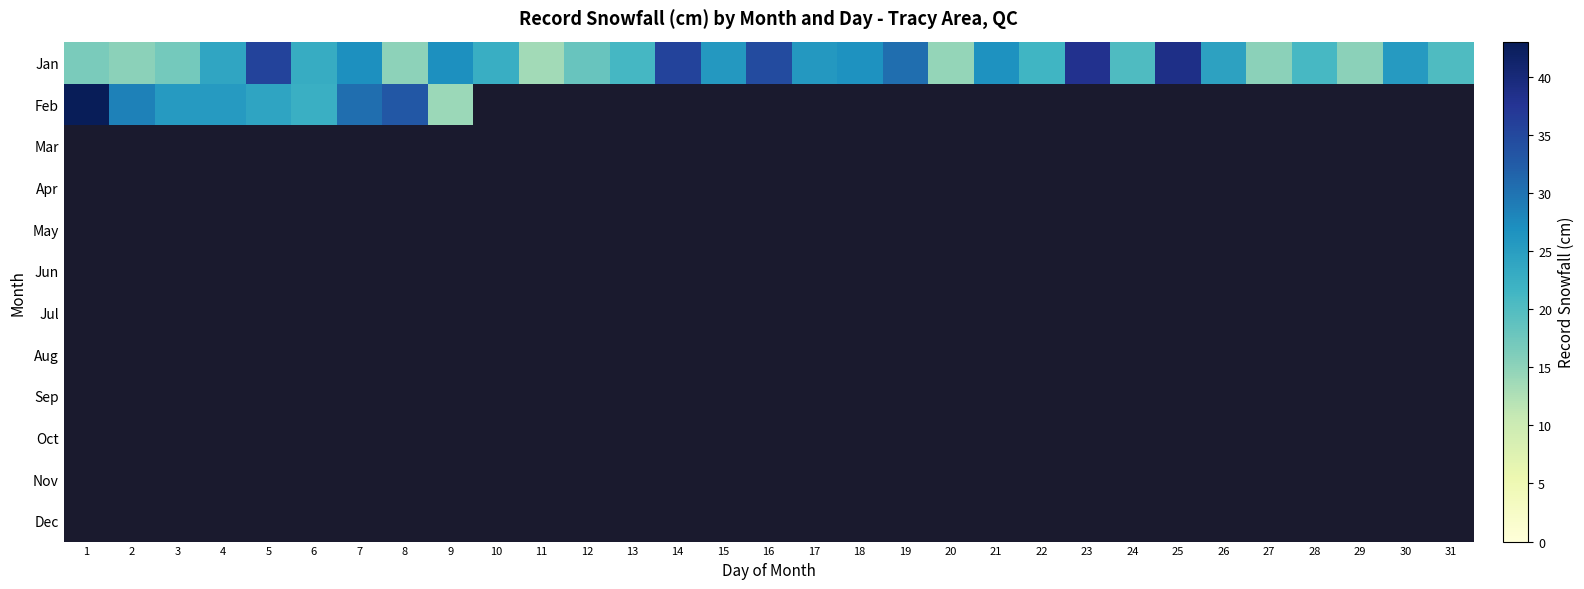

Which has a higher value, 6 or 24?

6